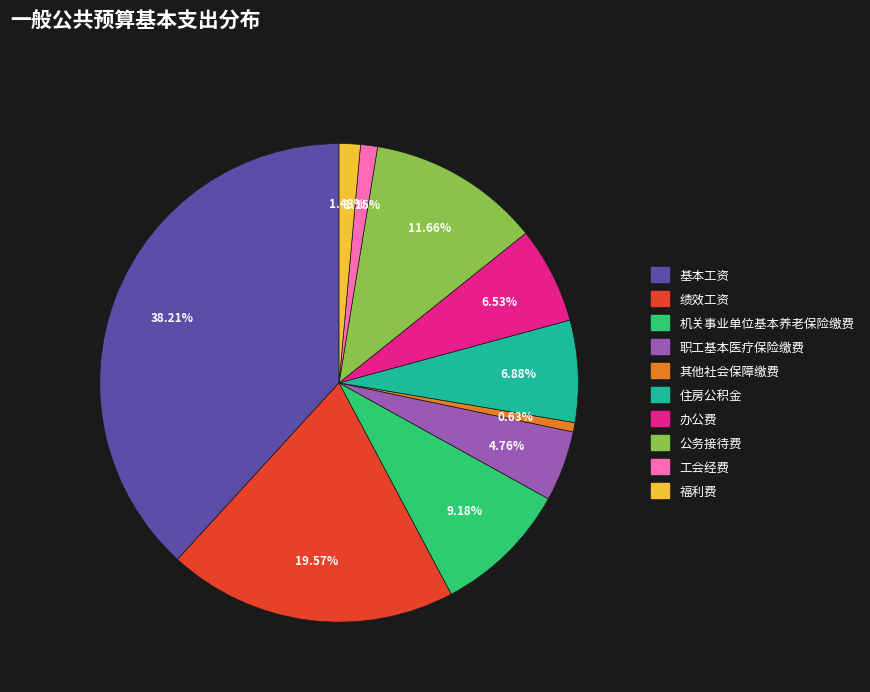

Do 其他社会保障缴费 and 机关事业单位基本养老保险缴费 together represent more than half of the pie?

No